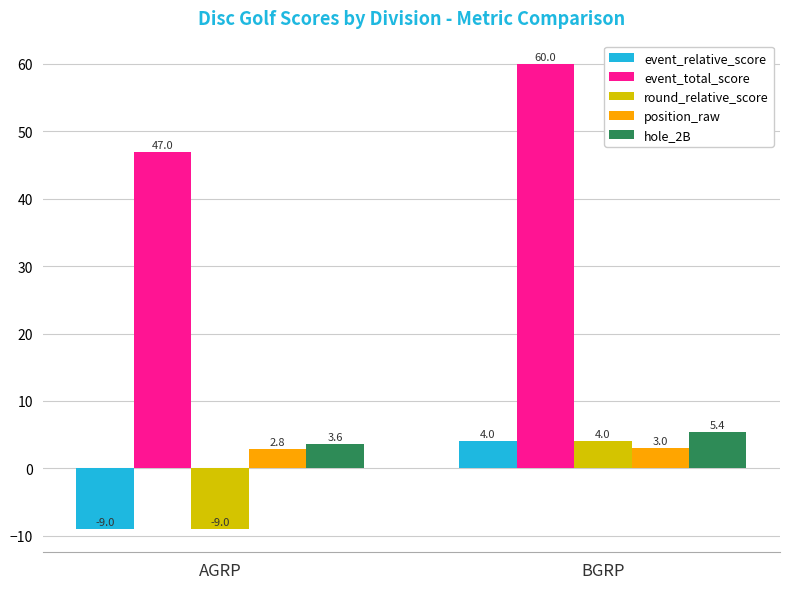

What is the smallest value displayed?

-9.0